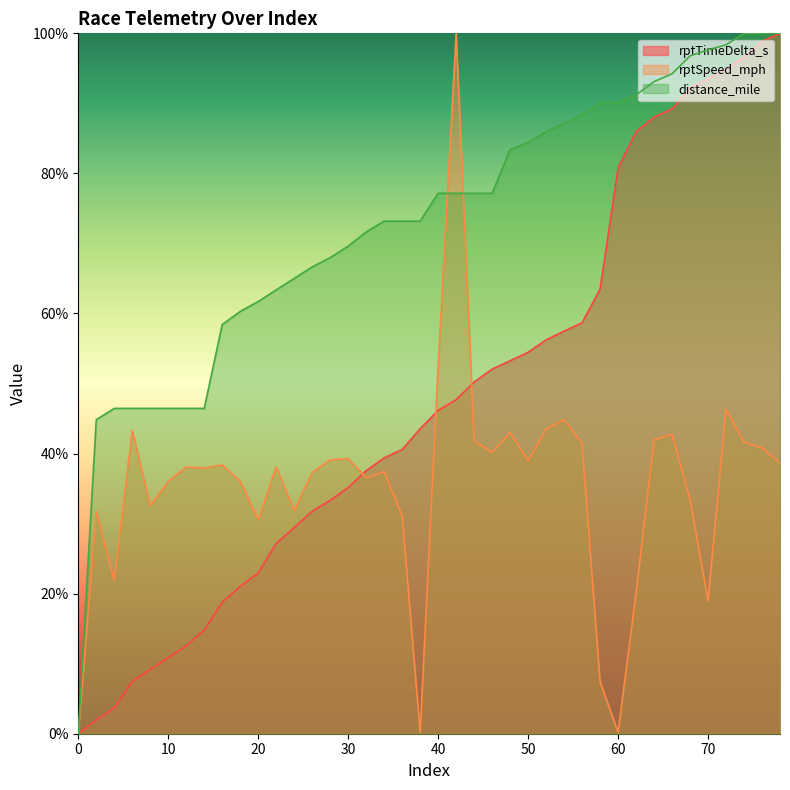

Which label corresponds to the largest value in the chart?

78